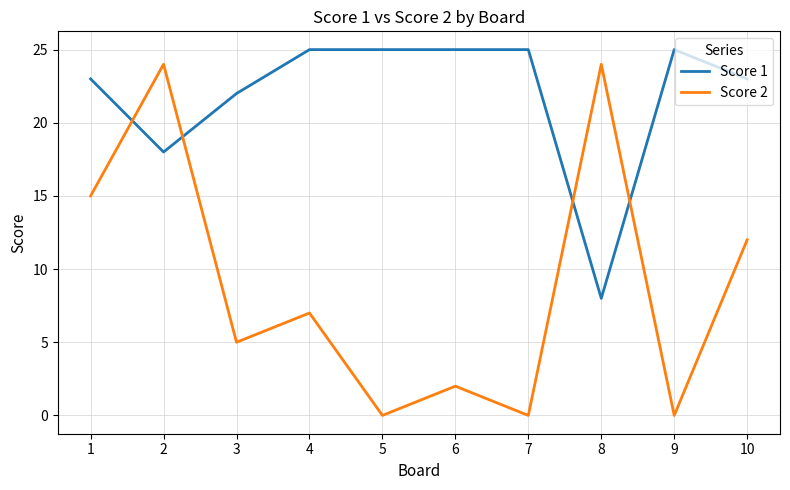

True or false: Score 2 and Score 1 intersect in this chart.

True